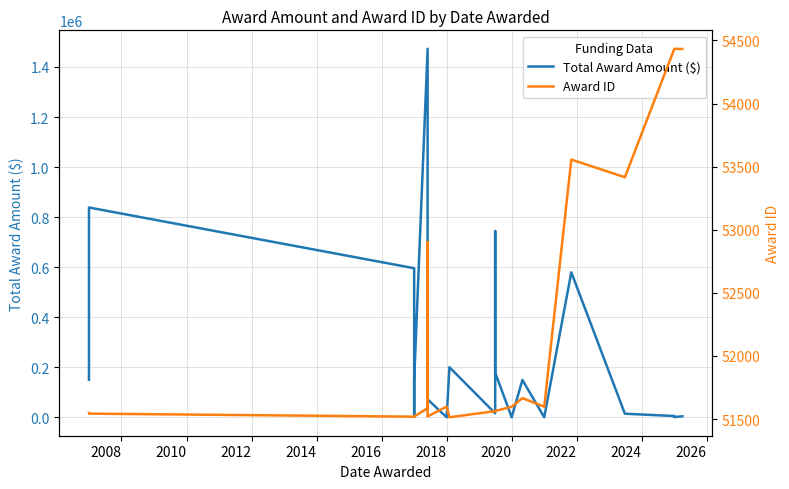

At which label does Total Award Amount ($) reach its peak?

2018